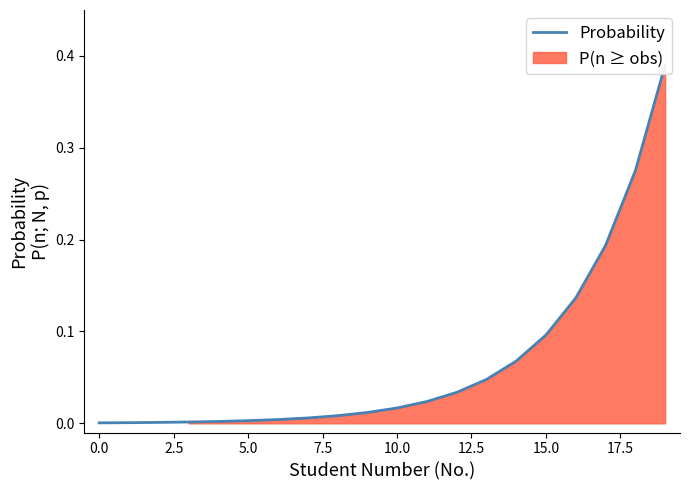

What is the greatest value displayed?

0.4